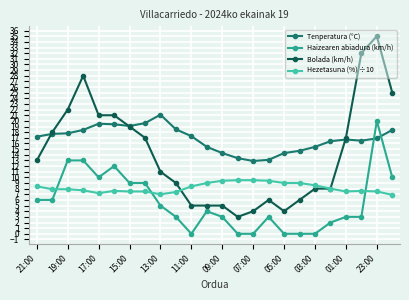

Rank the series by their average value, from highest to lowest.

Tenperatura (°C), Bolada (km/h), Hezetasuna (%) ÷10, Haizearen abiadura (km/h)